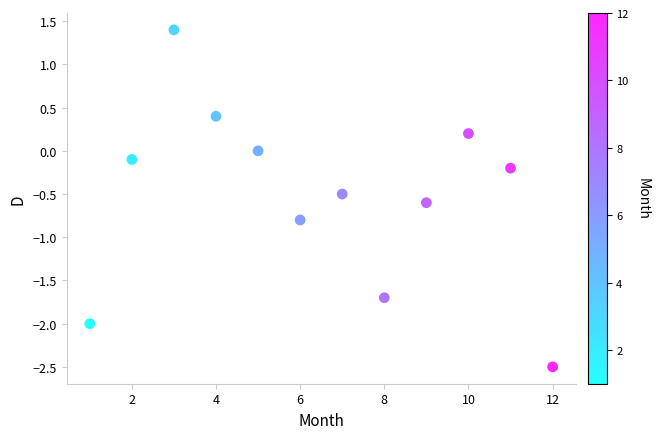

What is the average X value?

6.5